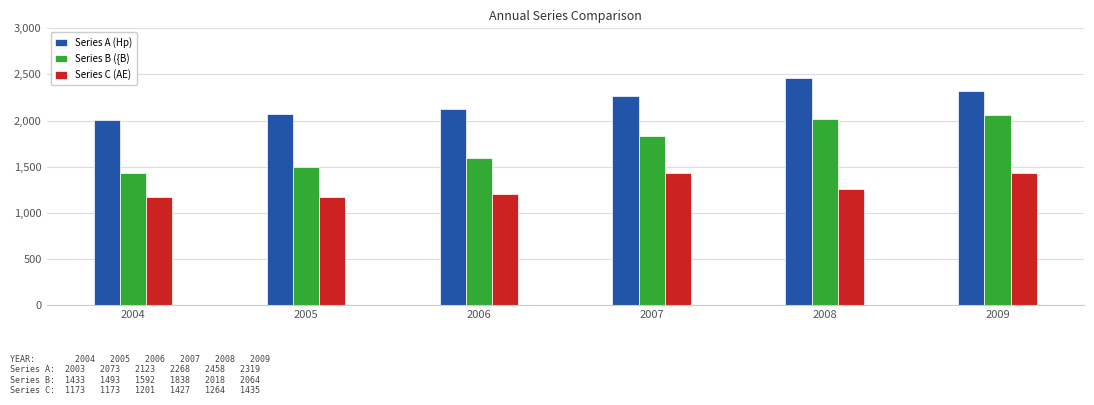

How many data points in Series A (Hp) are less than 2268?

3